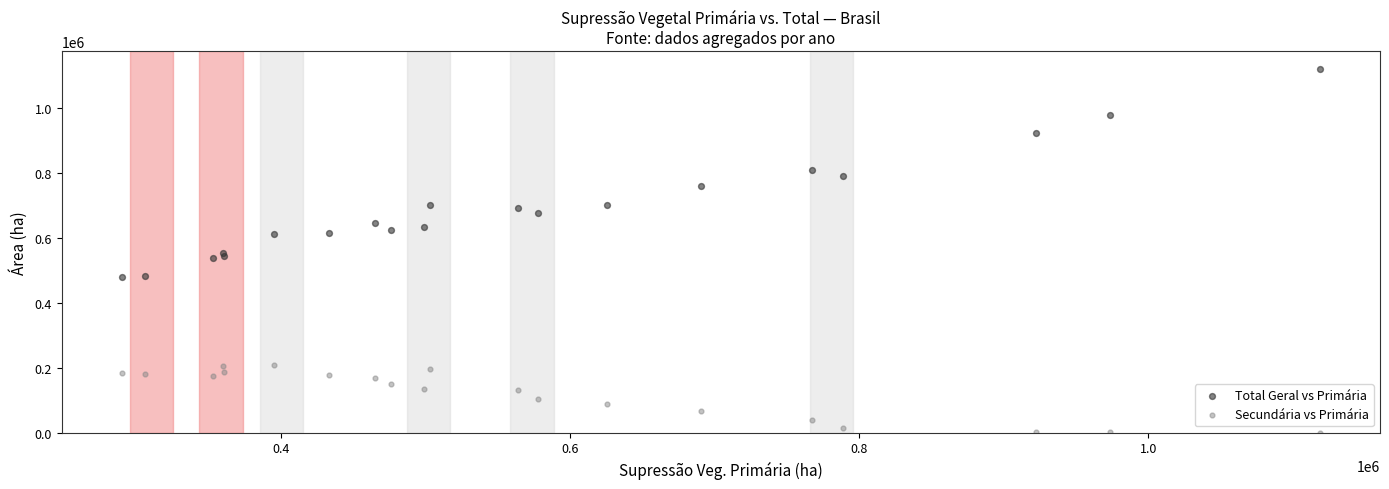

What is the X range (max minus min) for the scatter plot?

829551.8